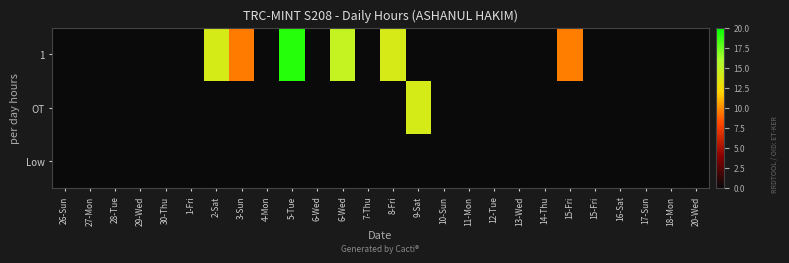

At how many categories does at least one series exceed 14?

3